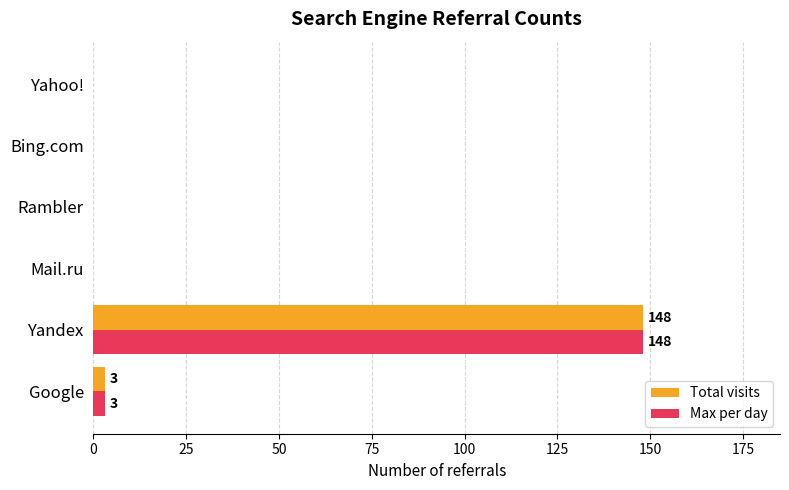

What is the sum of all Total visits values?

151